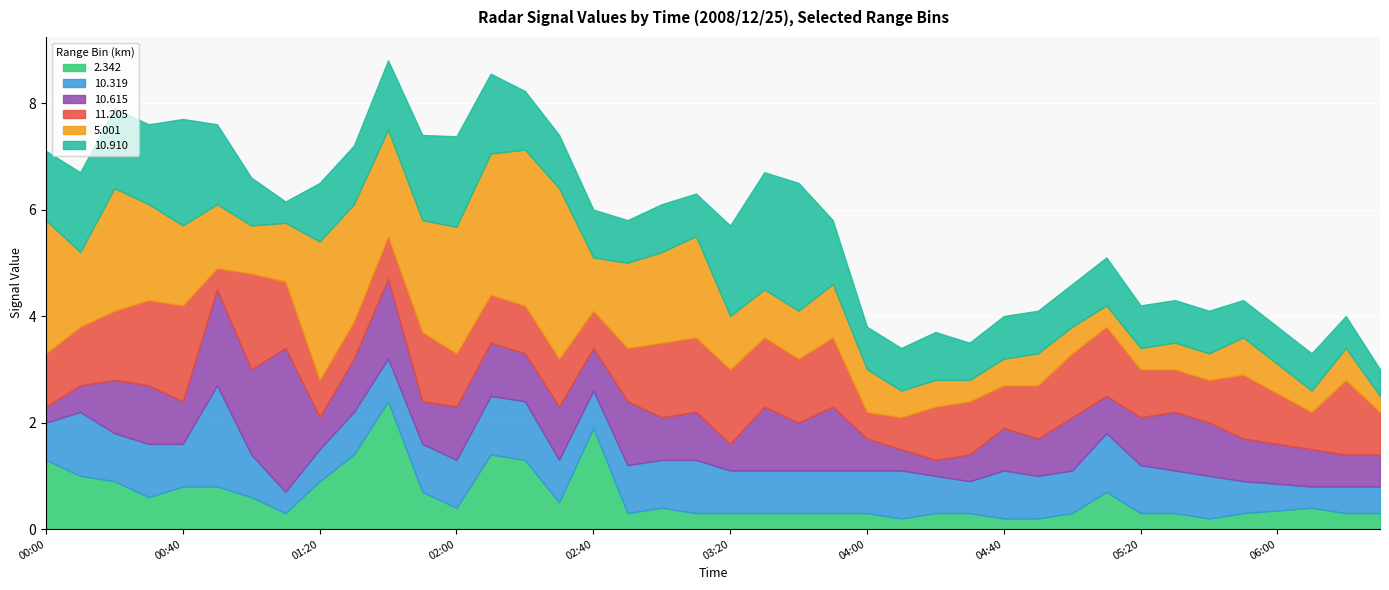

What is the difference between the second highest and second lowest values in the 2.342 series?

1.7